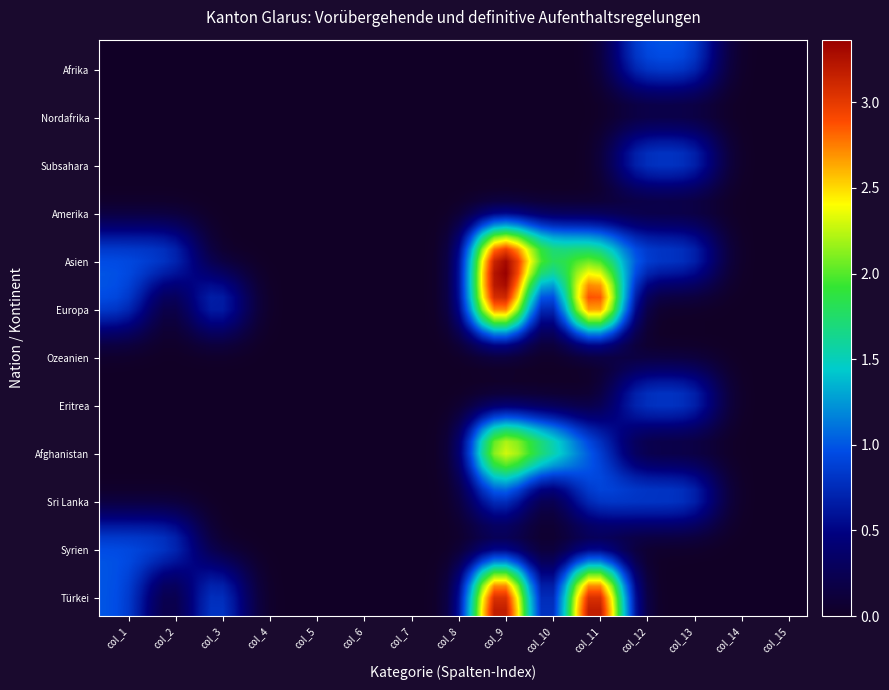

How many distinct data groups are displayed?

12